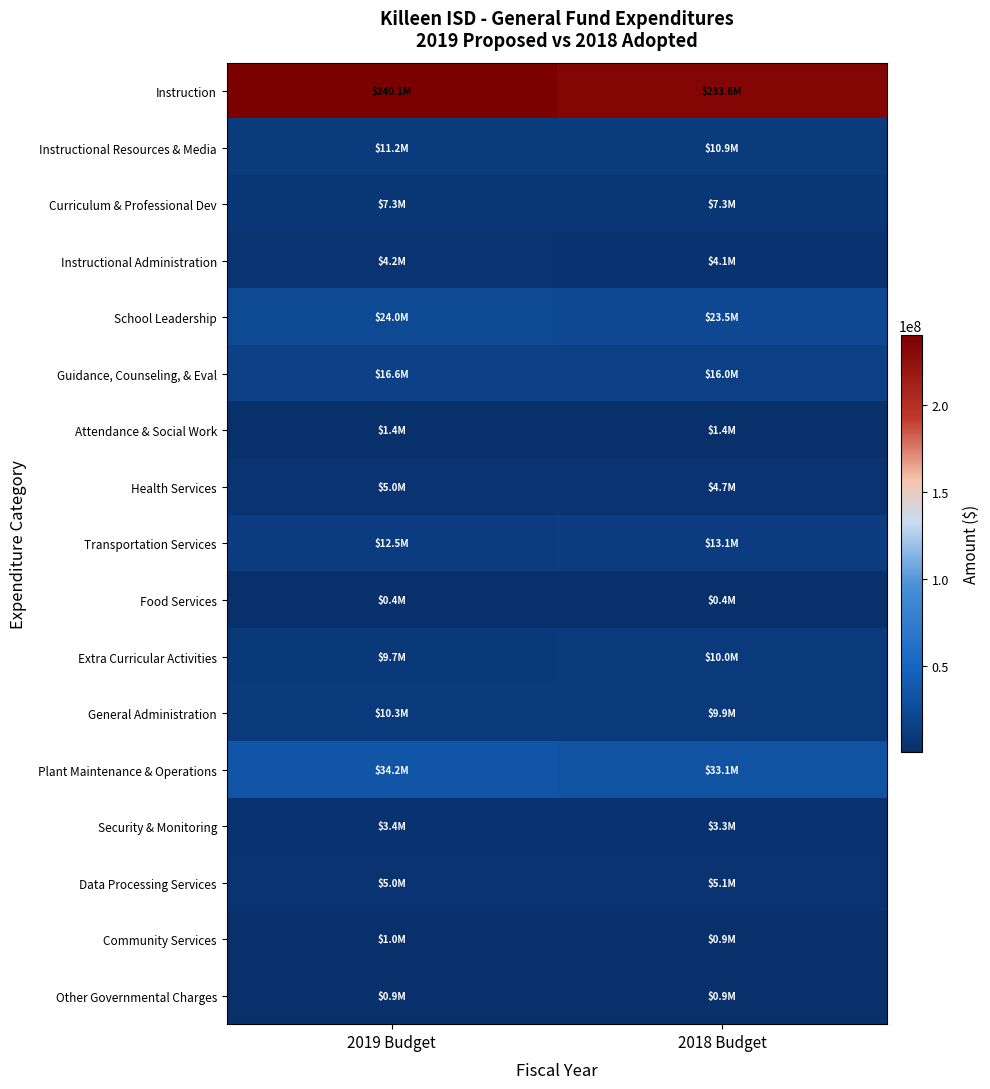

Which category has the highest value across all series?

2019 Budget